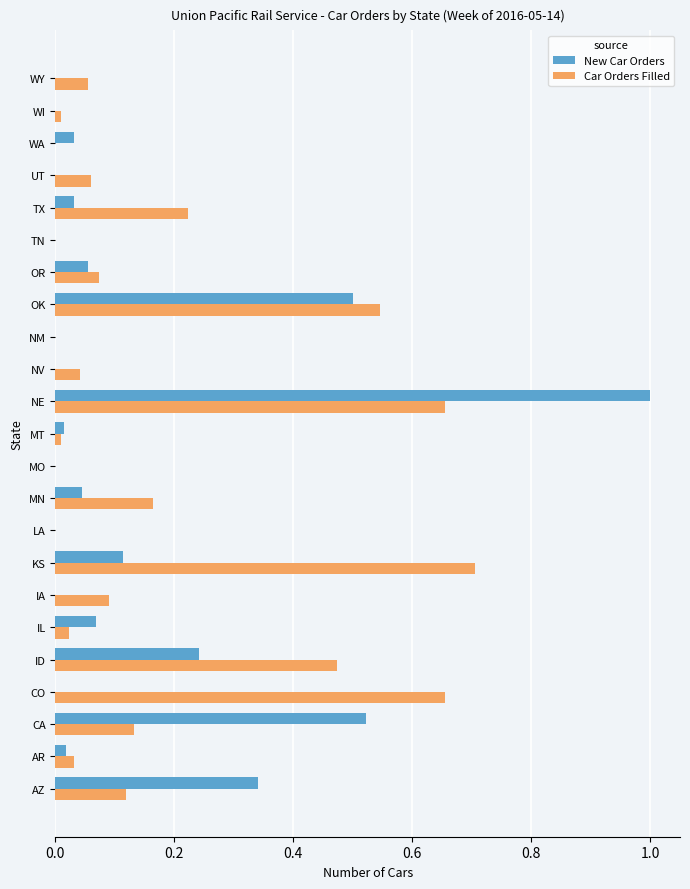

The New Car Orders series shows 0.0 at AR. True or false?

True